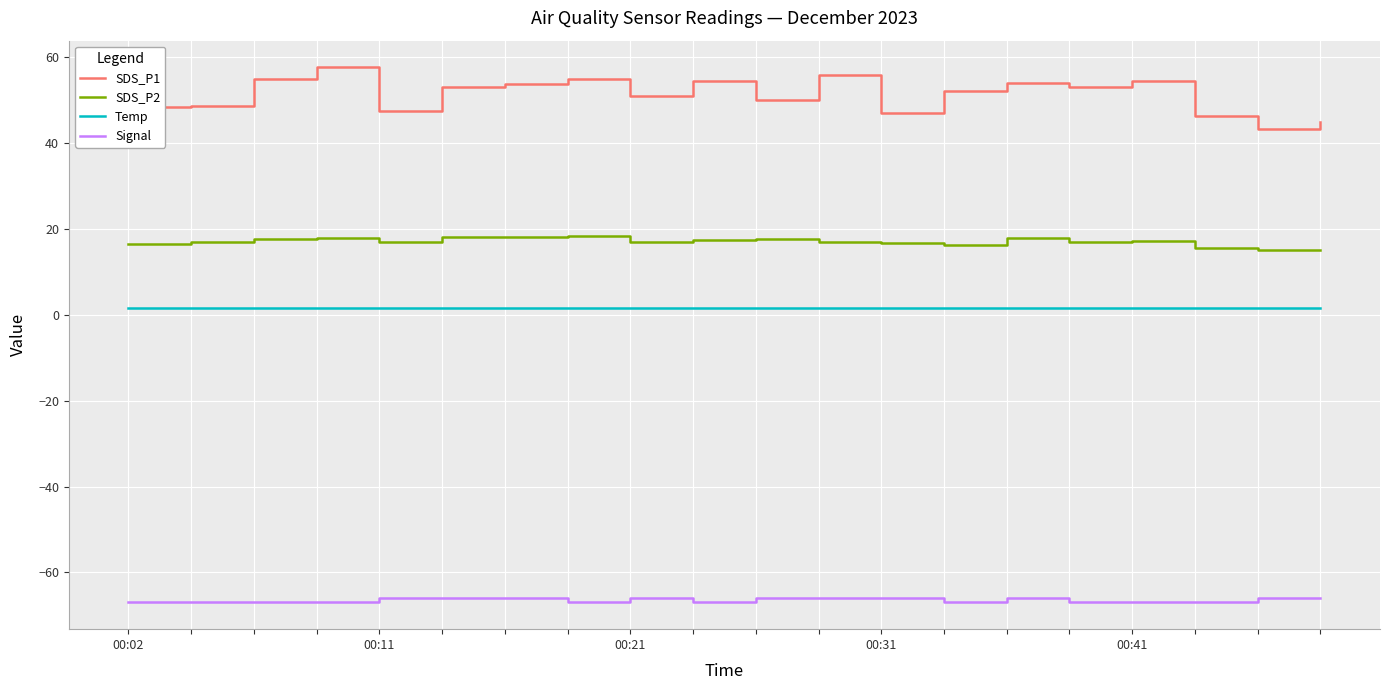

List the series in order of their peak value, lowest first.

Signal, Temp, SDS_P2, SDS_P1